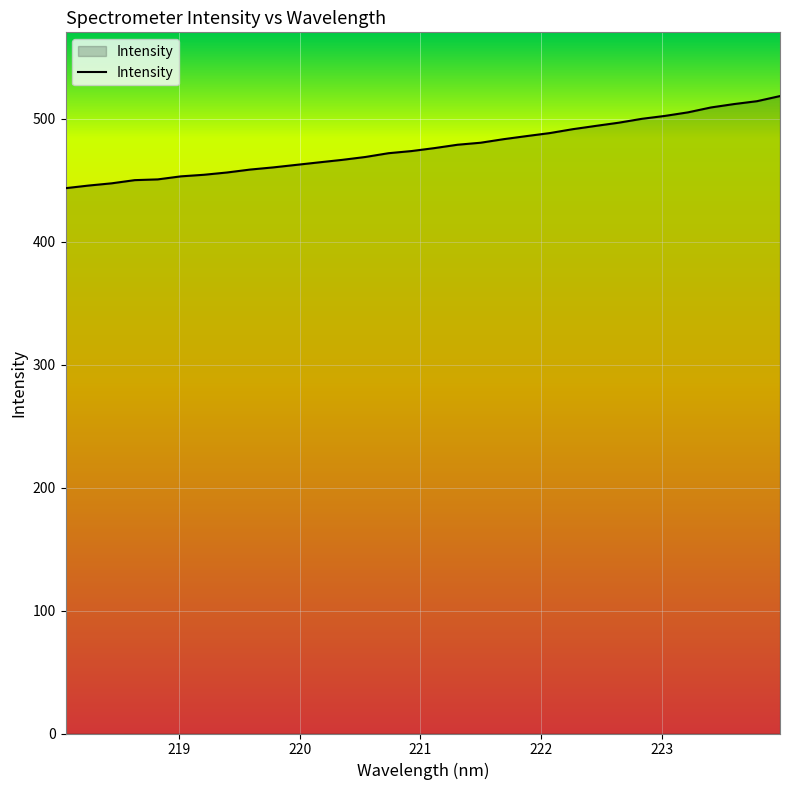

What is the difference between the maximum and minimum values?

74.9